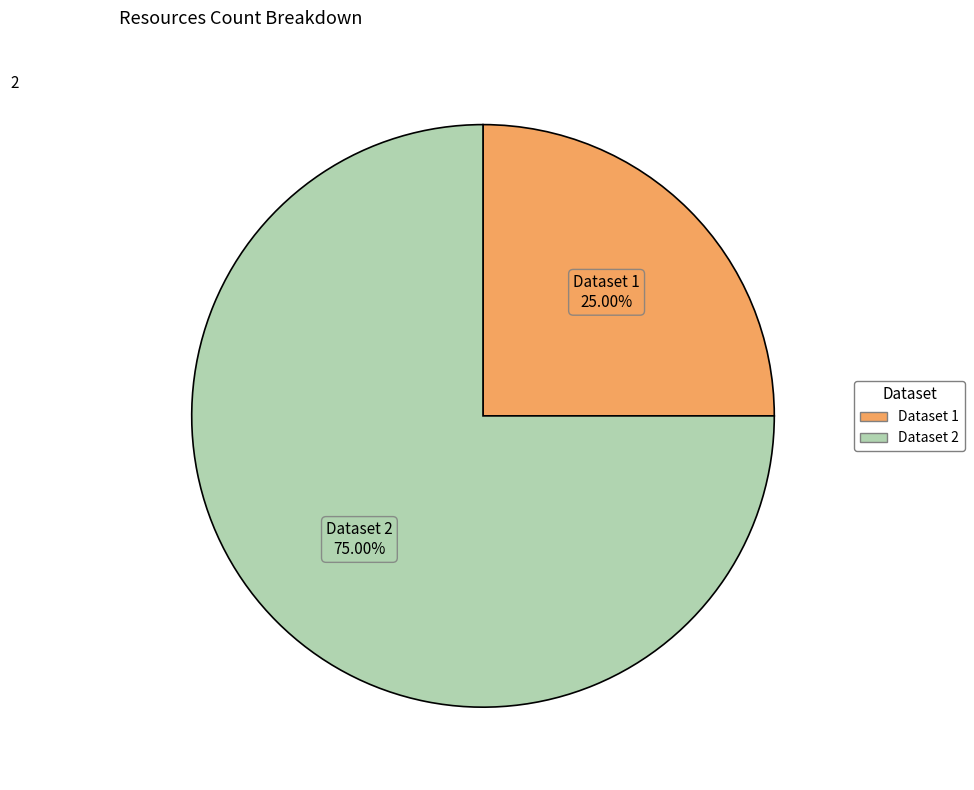

Do Dataset 1 and Dataset 2 together represent more than half of the pie?

Yes